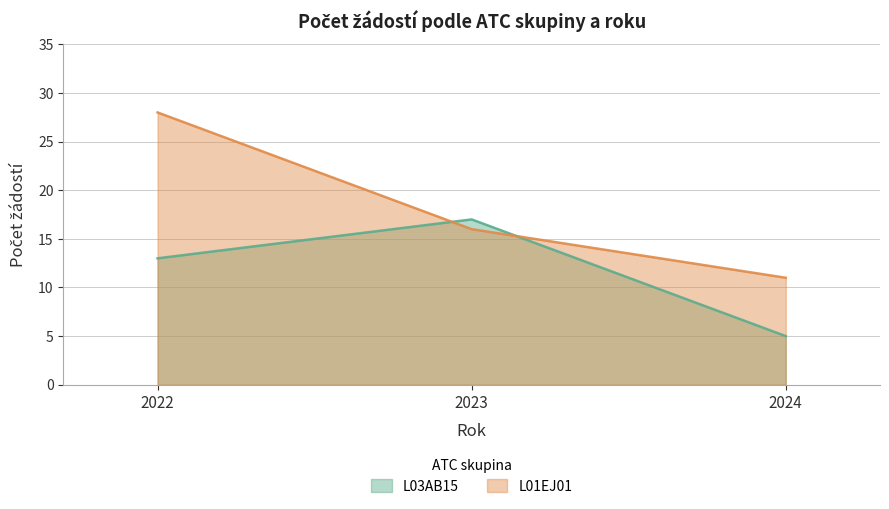

What is the maximum value for L01EJ01?

28